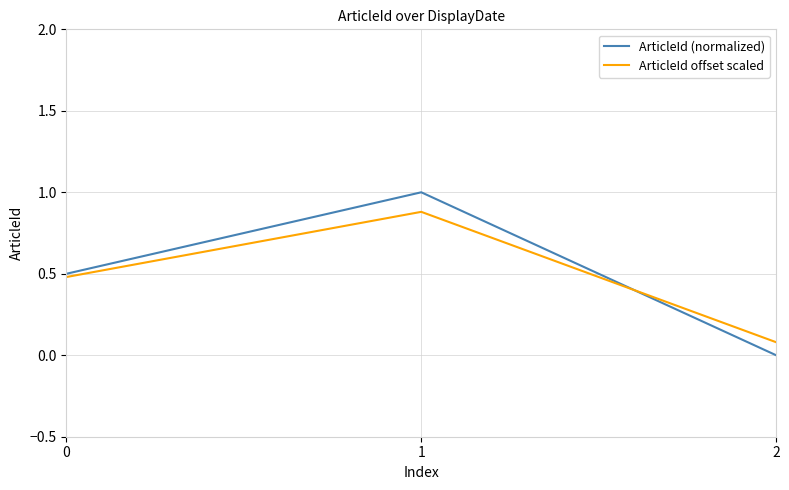

Reading right to left, list all the values displayed in this chart.

ArticleId (normalized): 0.0	1.0	0.5
ArticleId offset scaled: 0.1	0.9	0.5